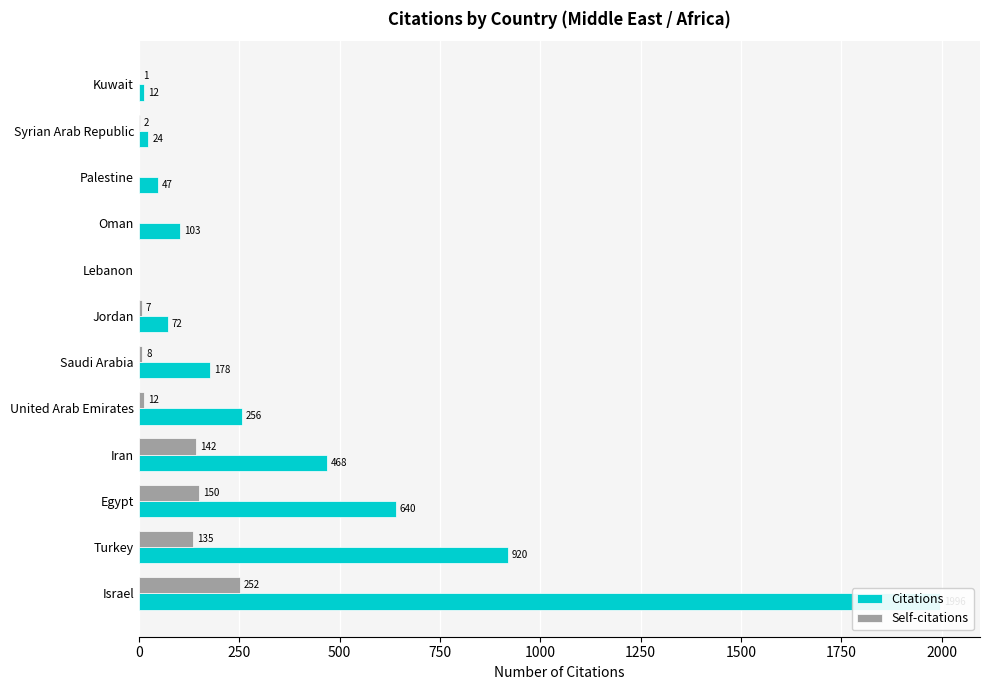

What is the difference between the highest and lowest values at Kuwait?

11